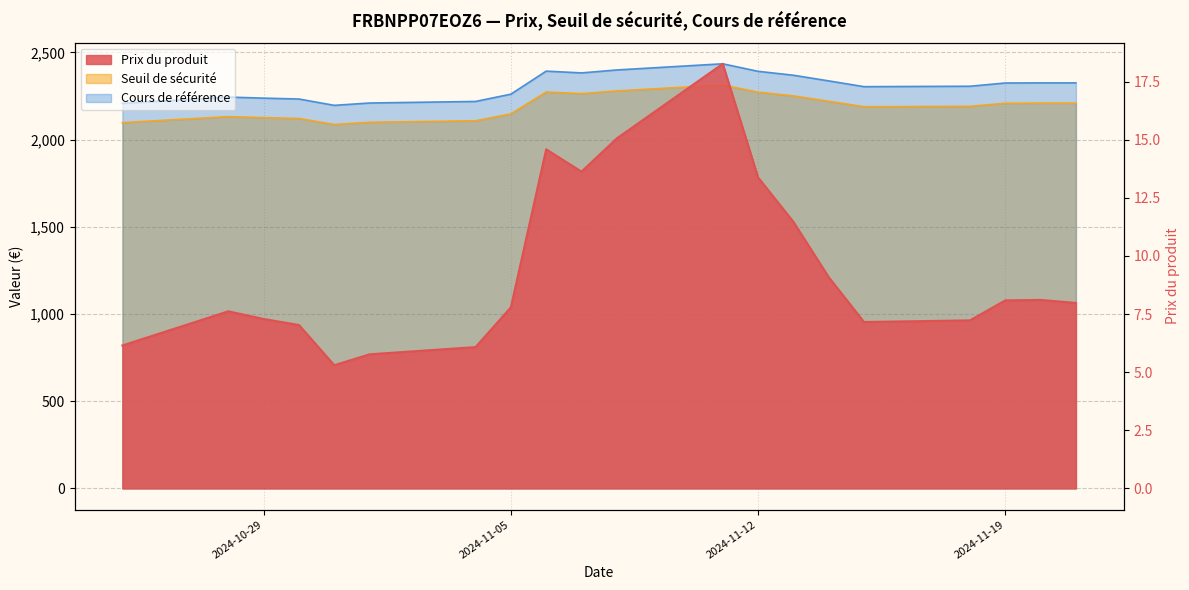

True or false: Prix du produit and Cours de référence intersect in this chart.

False